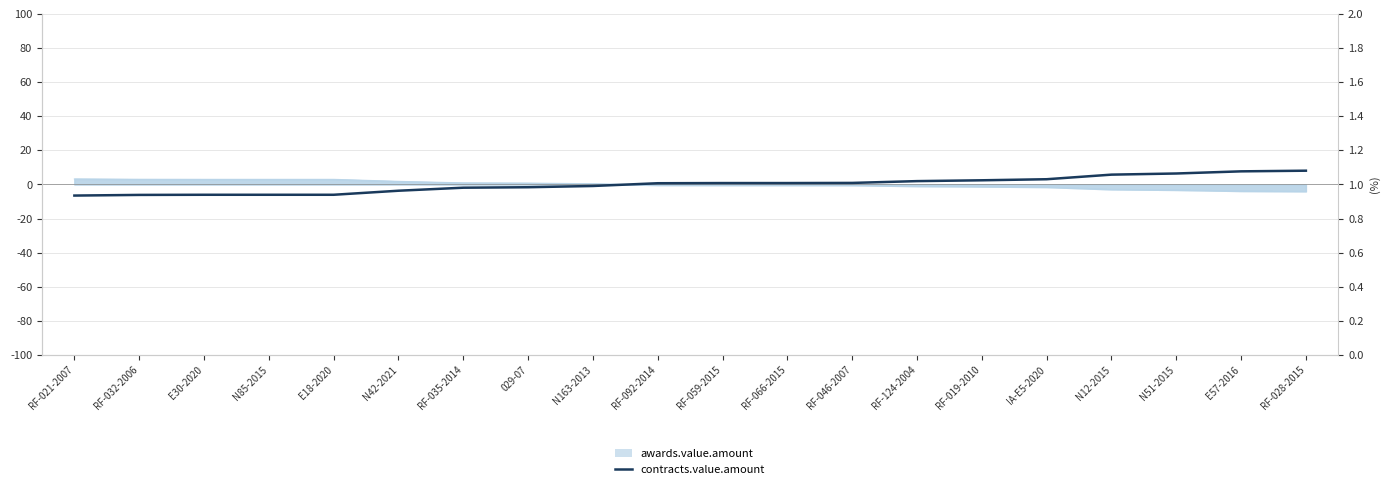

Is this an area chart (filled region under the line)?

No